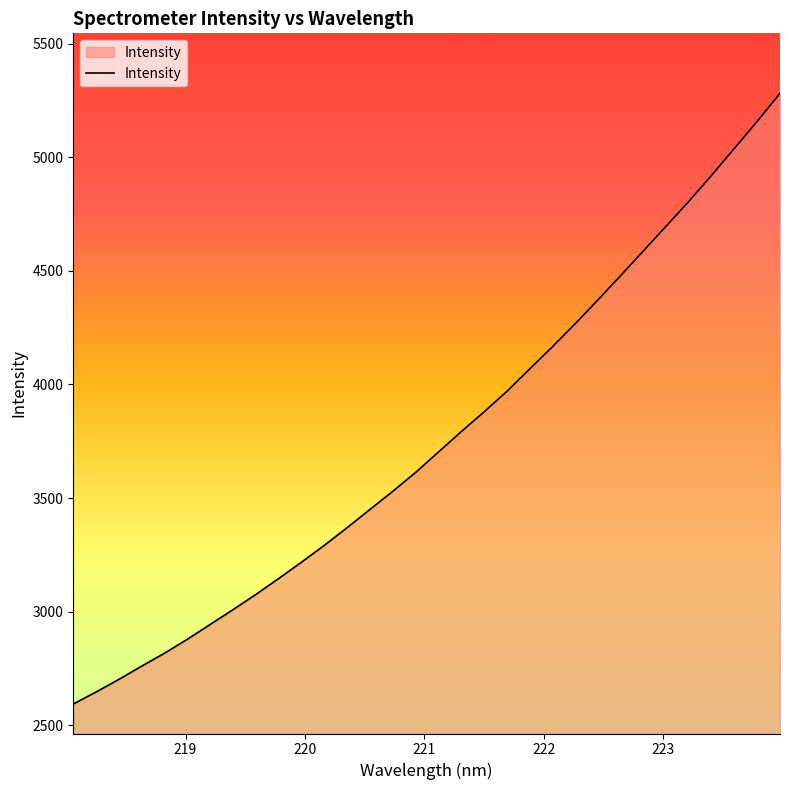

What is the maximum value shown in the chart?

5281.2